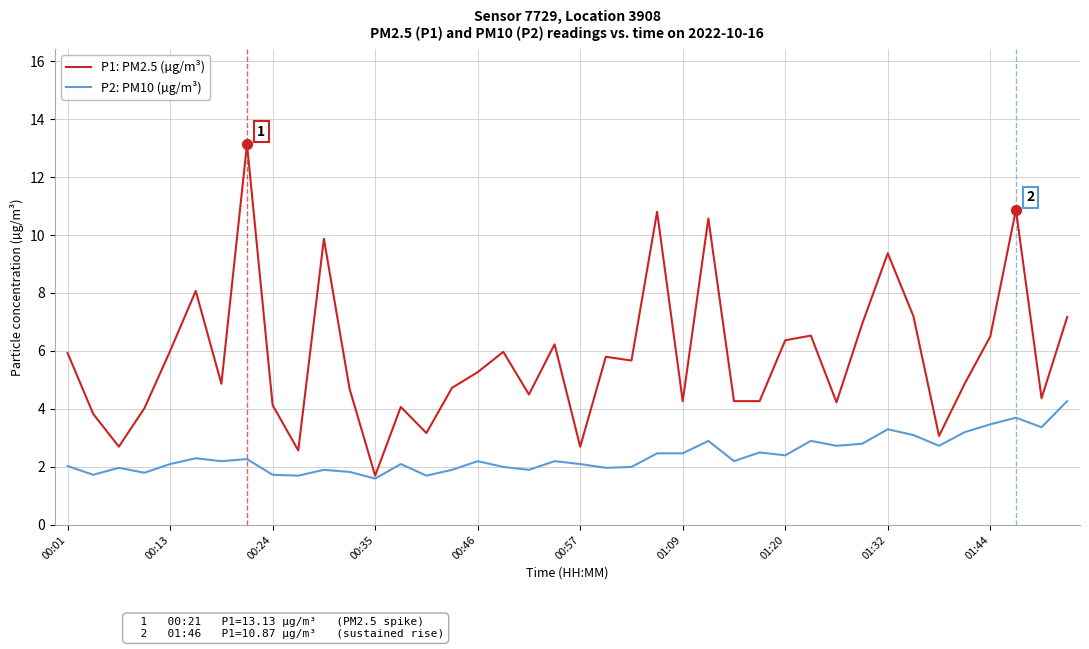

What are all the series names shown in the legend?

P1: PM2.5 (µg/m³), P2: PM10 (µg/m³)